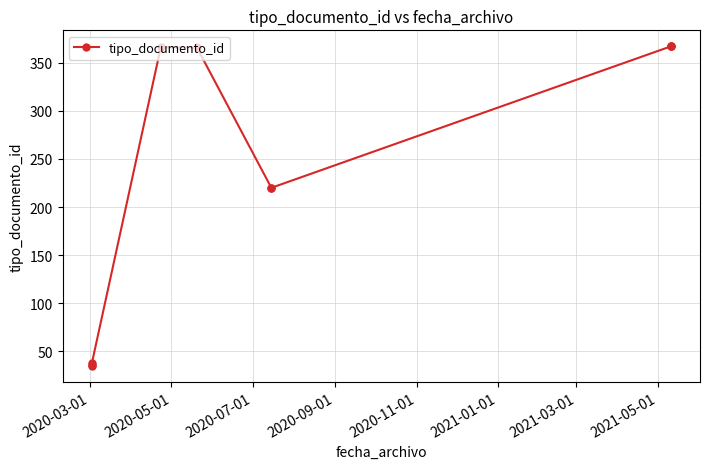

Is it true that the value at 8 is 241?

False